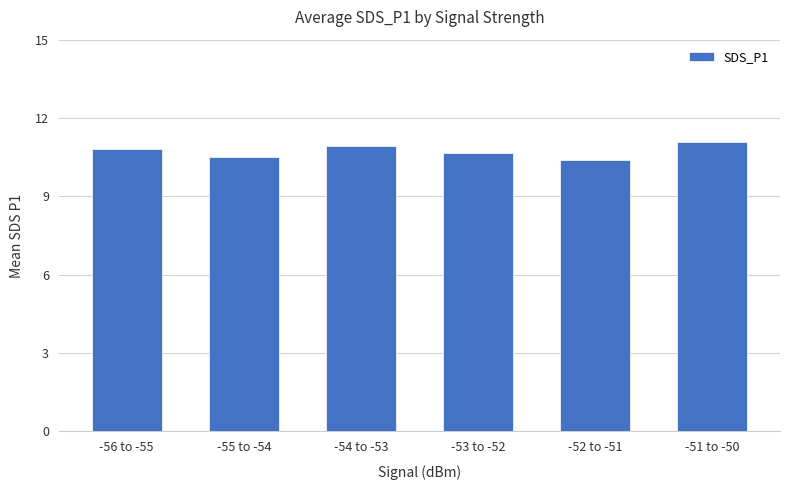

List the labels in order of value, smallest first.

-52 to -51, -55 to -54, -53 to -52, -56 to -55, -54 to -53, -51 to -50